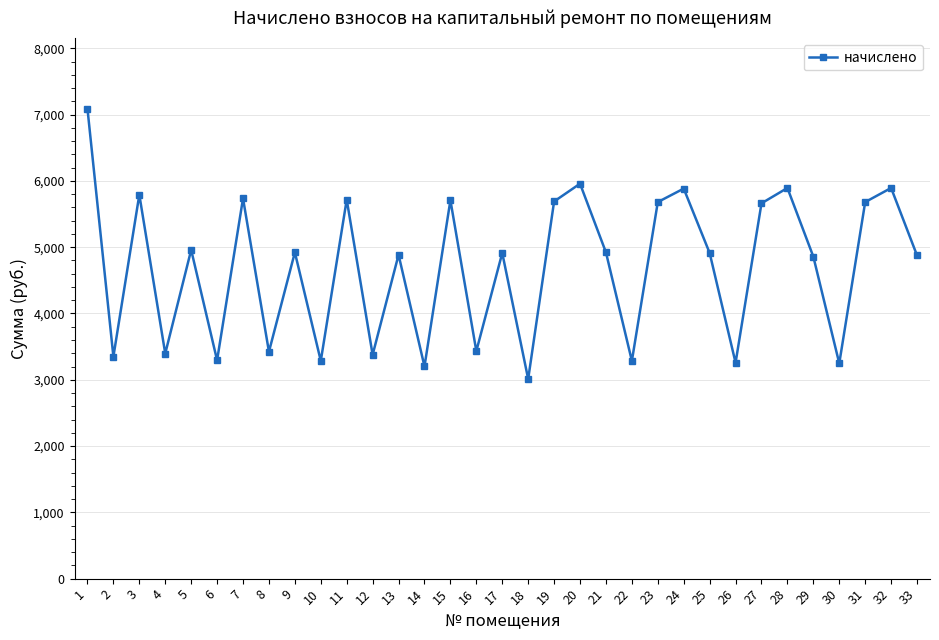

What value does the data have at 31?

5680.7